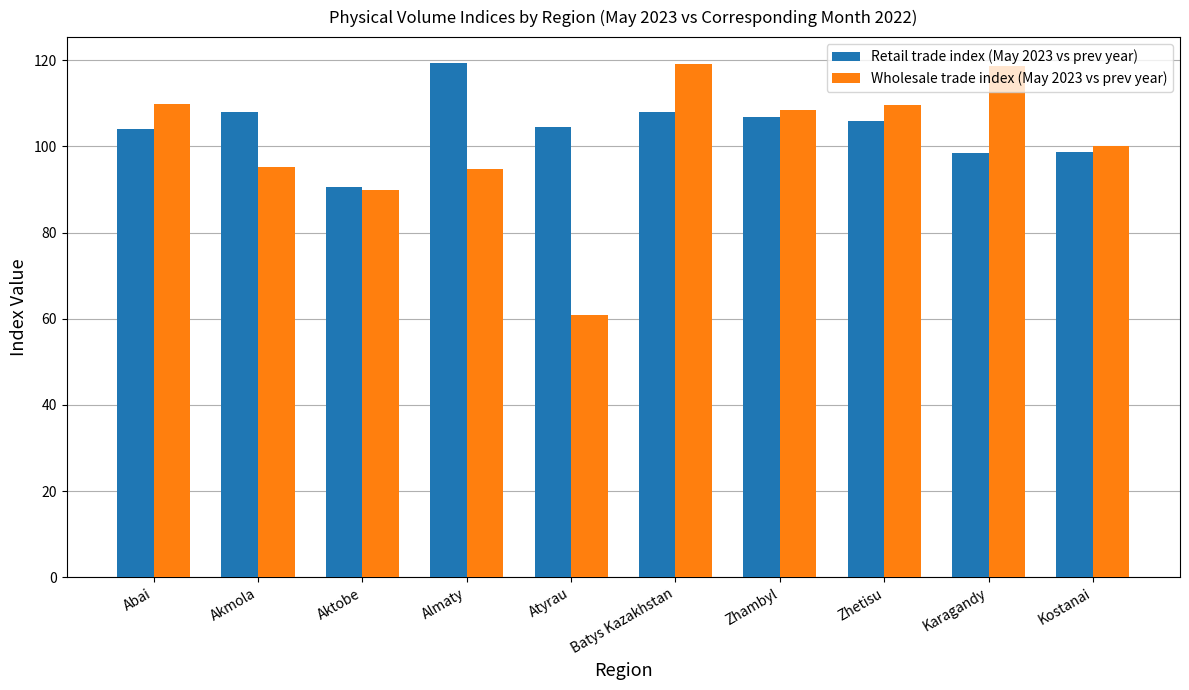

What position from the left is Almaty?

4